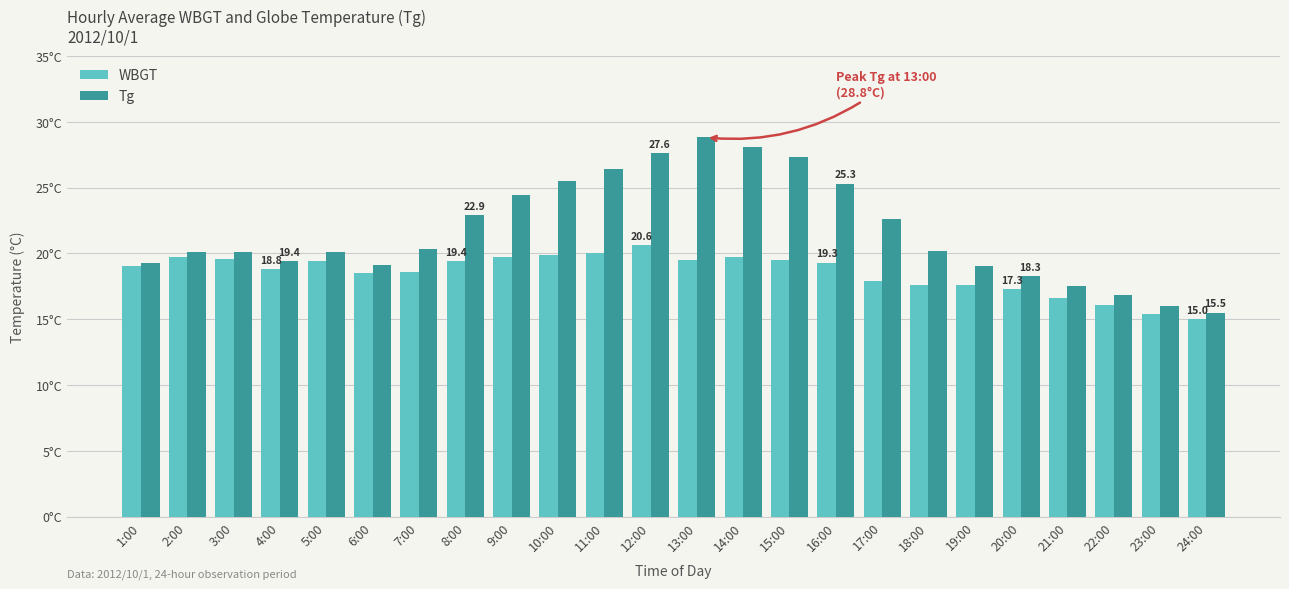

What is the difference between the Tg values at 19:00 and 7:00?

1.3